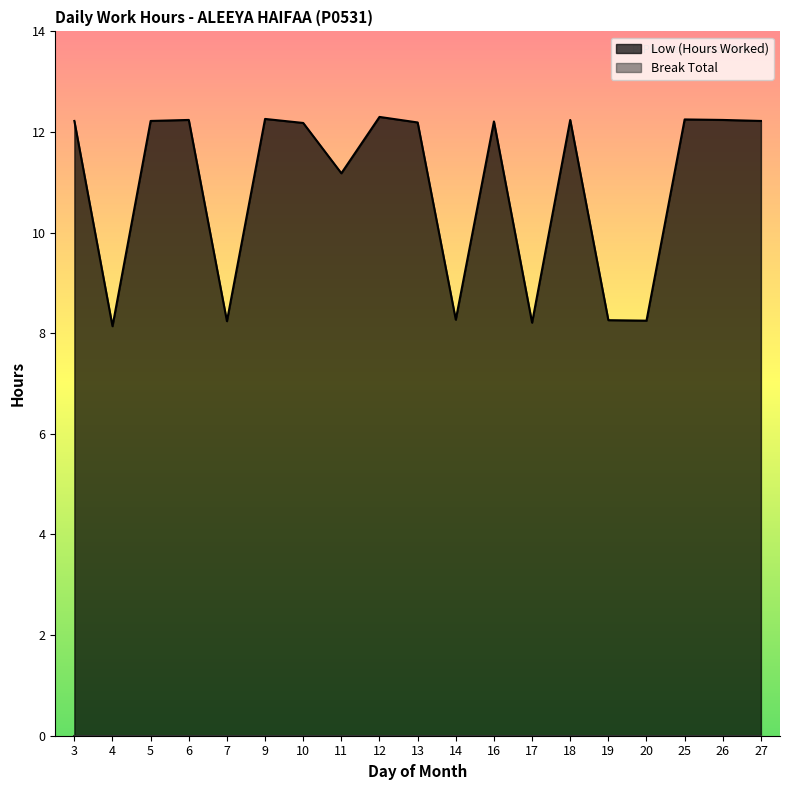

Reading left to right, extract all data points from this chart.

3=12.2	4=8.1	5=12.2	6=12.2	7=8.2	9=12.3	10=12.2	11=11.2	12=12.3	13=12.2	14=8.3	16=12.2	17=8.2	18=12.2	19=8.3	20=8.2	25=12.2	26=12.2	27=12.2